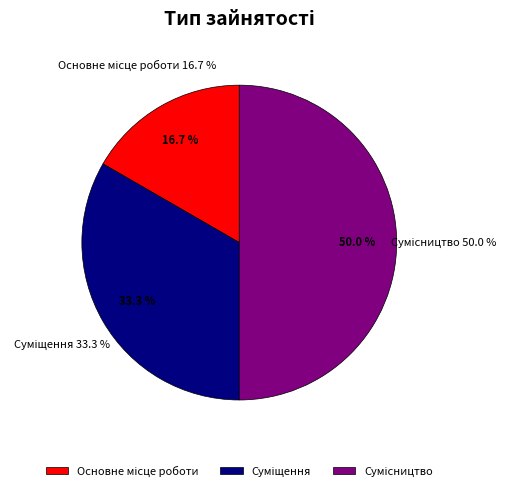

True or false: Основне місце роботи accounts for 17% of the total.

True